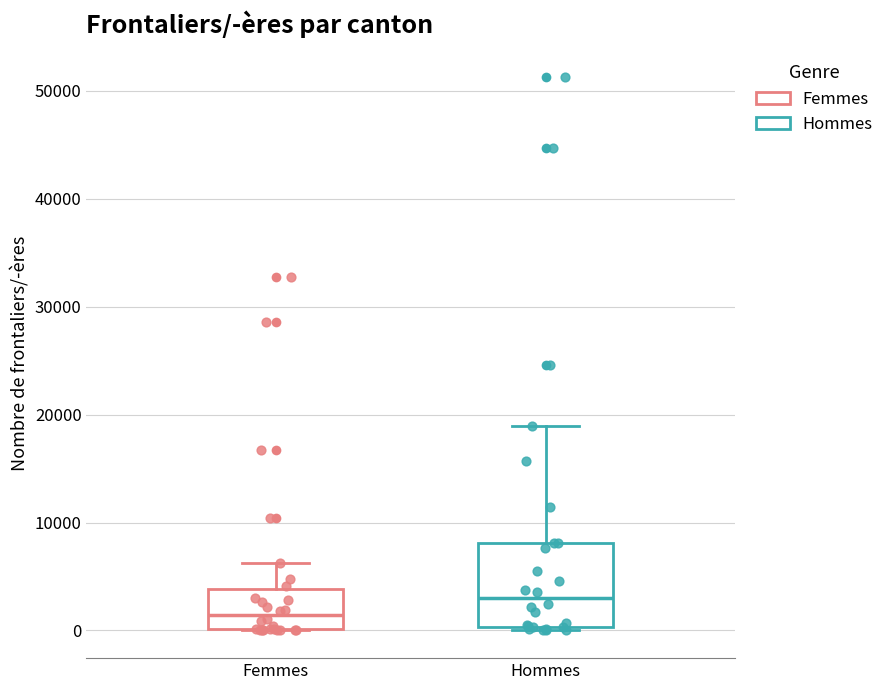

Reading left to right, read every box against the y-axis: the position of its median line, the range the box covers, and the ends of its whiskers. The values are not printed on the chart, so give them approximately, as read against the axis.

Femmes: median 1000, box 0 to 4000, whiskers 0 to 6000
Hommes: median 3000, box 0 to 8000, whiskers 0 to 19000